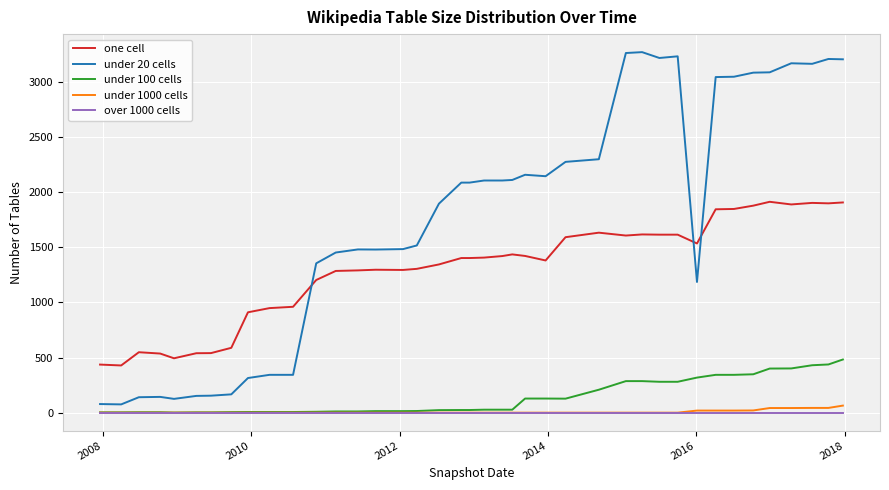

Which series has the widest spread of values?

under 20 cells